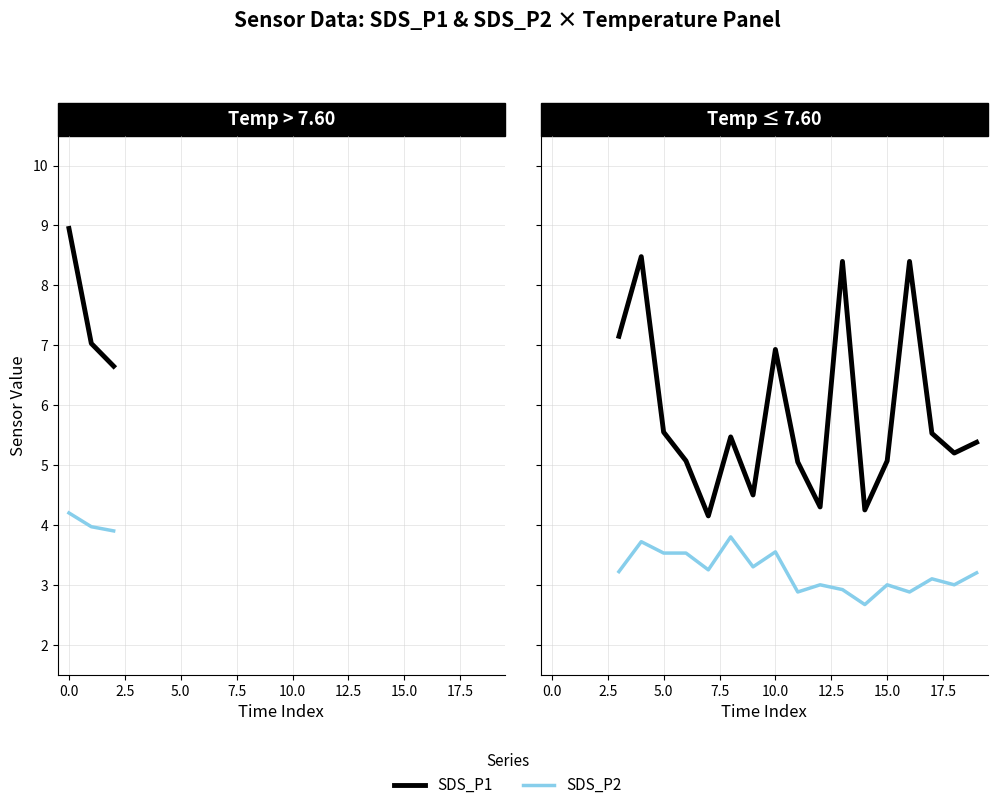

True or false: SDS_P1 and SDS_P2 cross at least once.

False